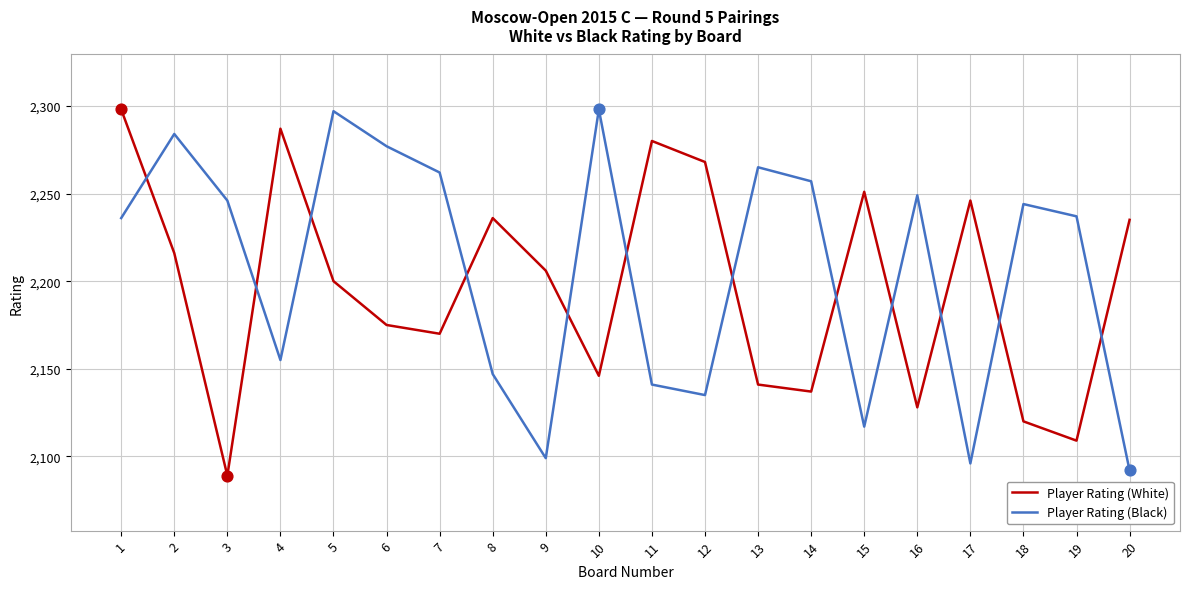

What is the spread (max minus min) of values at 9?

107